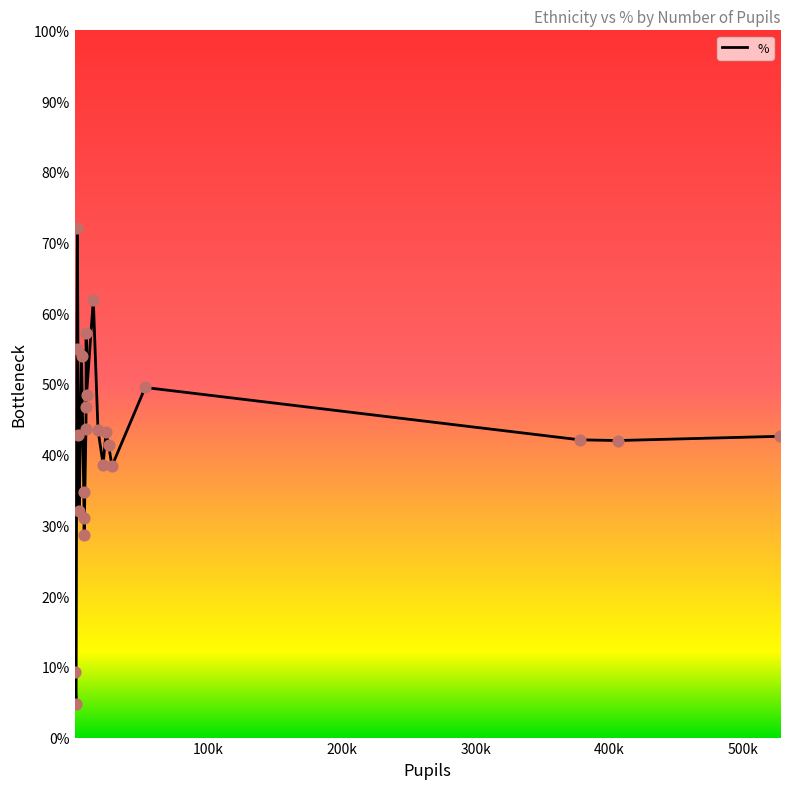

What is the smallest value displayed?

4.7